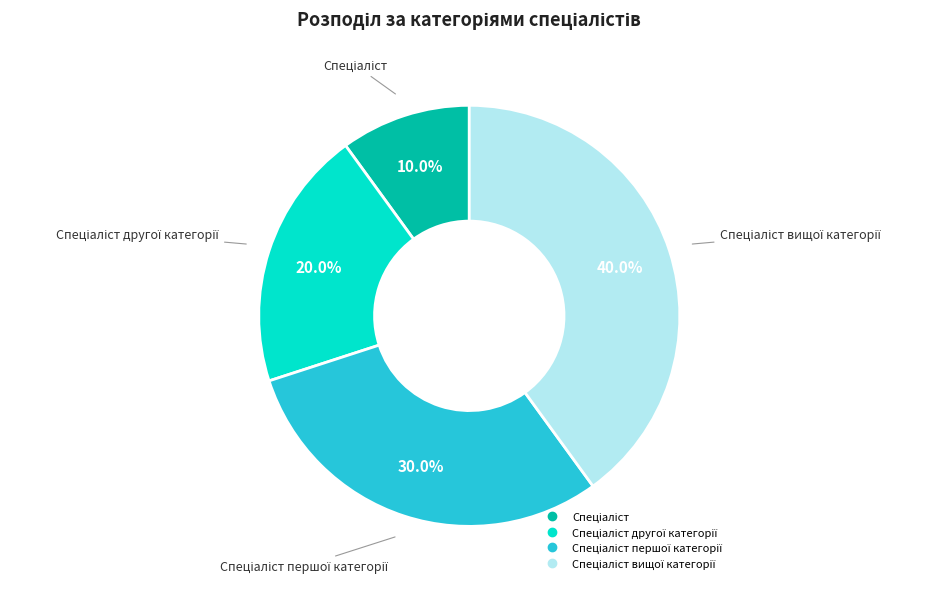

Is there a majority slice in this chart?

No